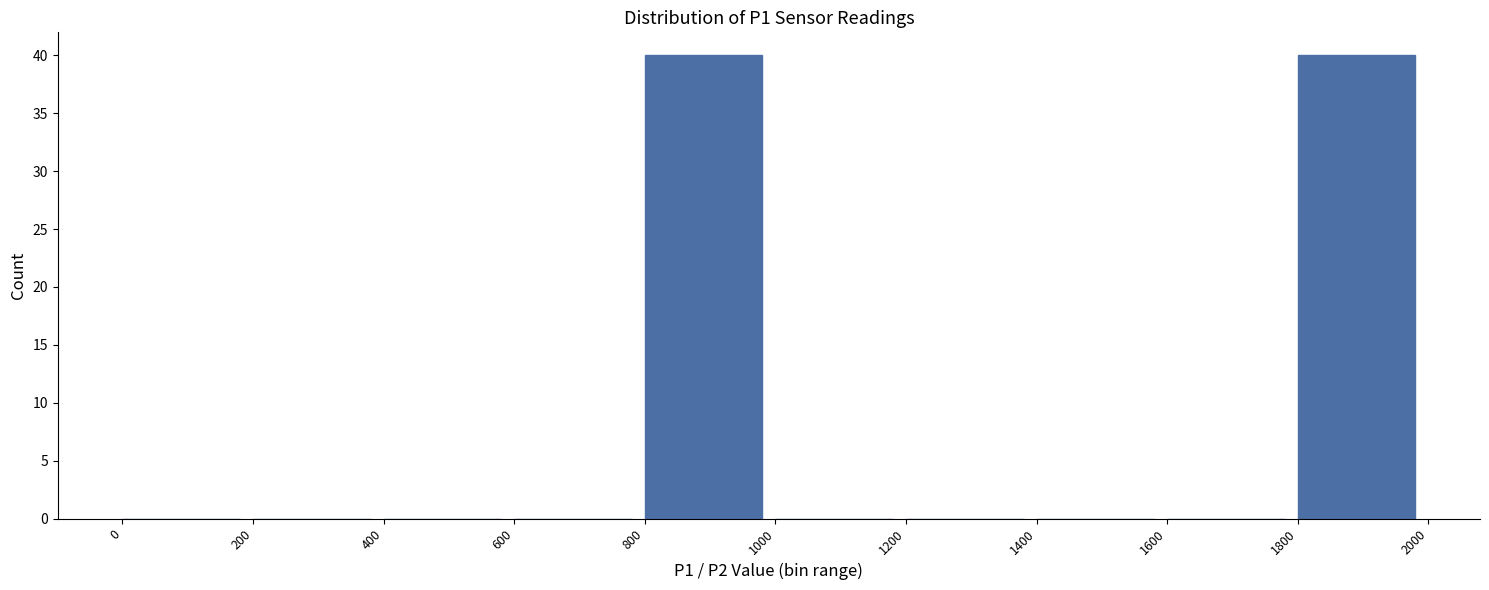

Reading left to right, list every bar in this chart as the range it spans on the x-axis followed by its height. The values are not printed on the chart, so give them approximately, as read against the axis.

0 to 200: 0
200 to 400: 0
400 to 600: 0
600 to 800: 0
800 to 1000: 40
1000 to 1200: 0
1200 to 1400: 0
1400 to 1600: 0
1600 to 1800: 0
1800 to 2000: 40